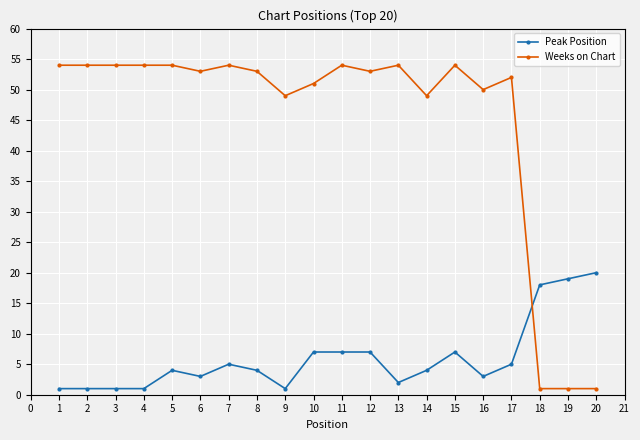

True or false: Weeks on Chart has more than 0 interior local peaks.

True